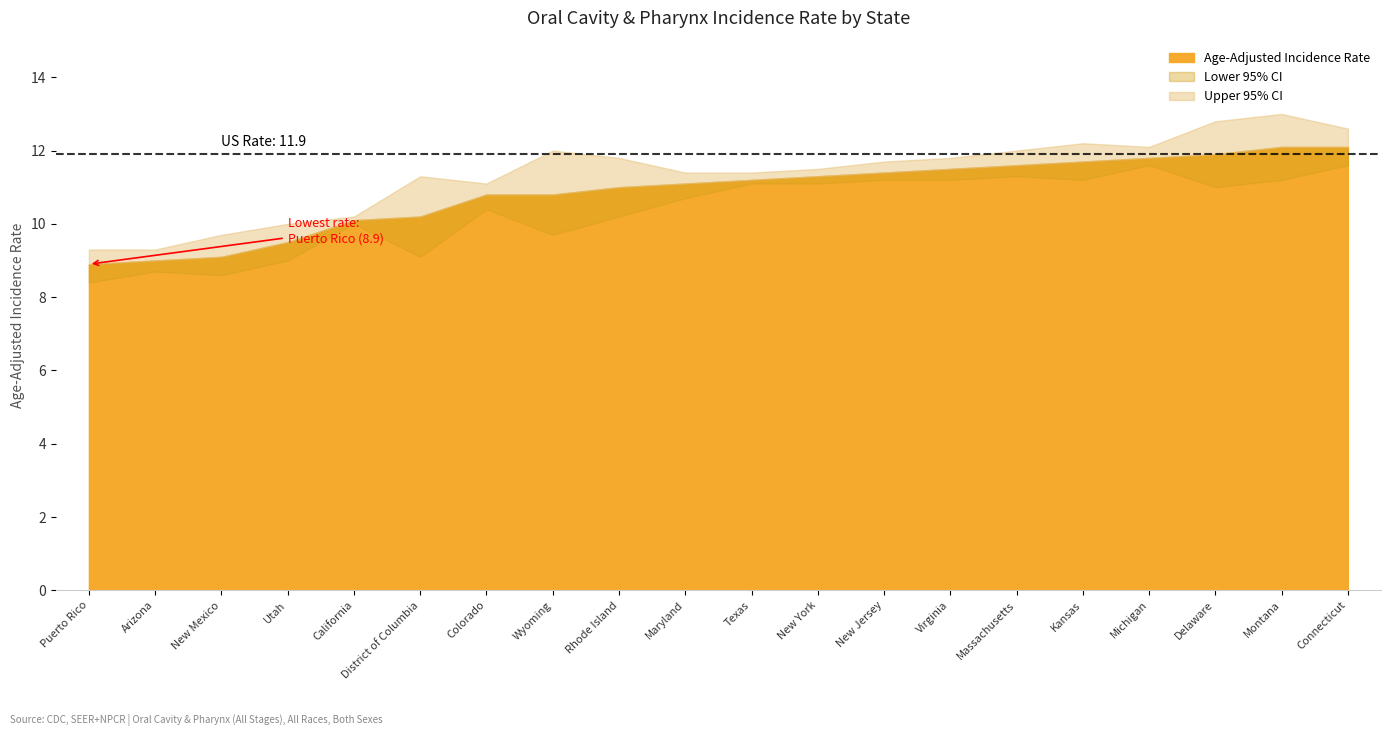

True or false: Age-Adjusted Incidence Rate and Lower 95% CI cross at least once.

False